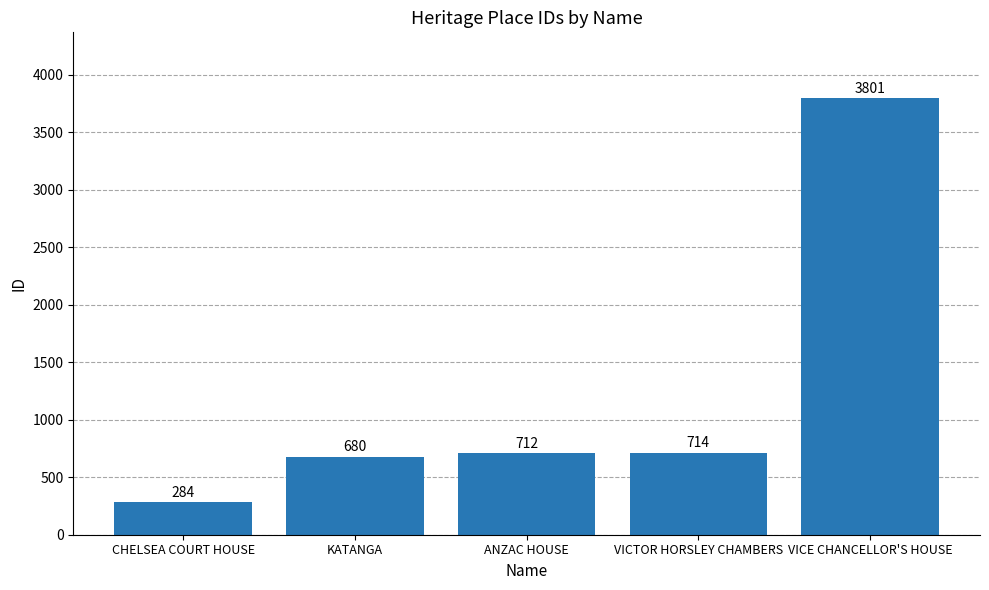

What position from the left is KATANGA?

2